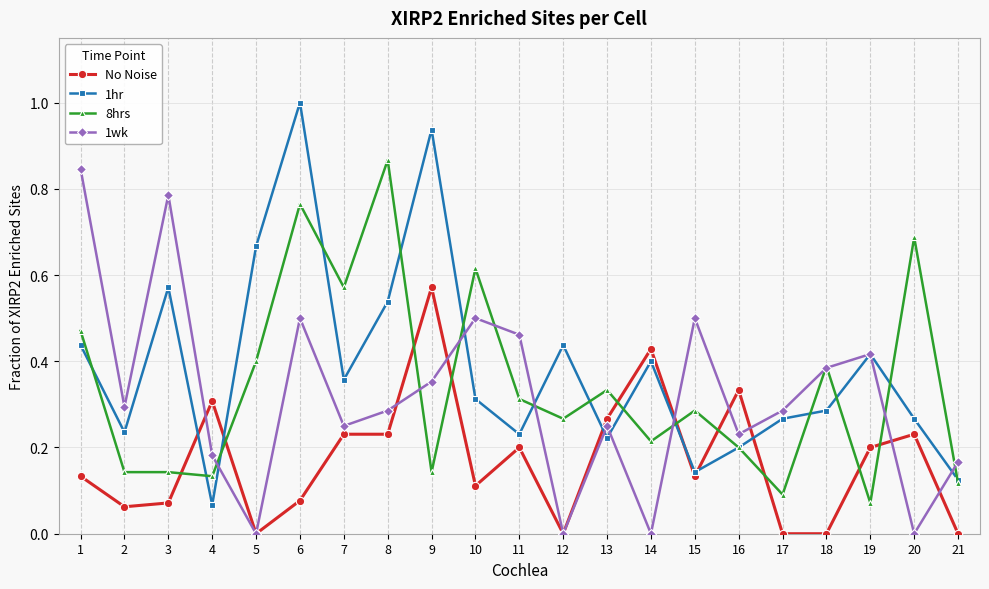

In 1wk, how many points are lower than both neighbors (excluding endpoints)?

7